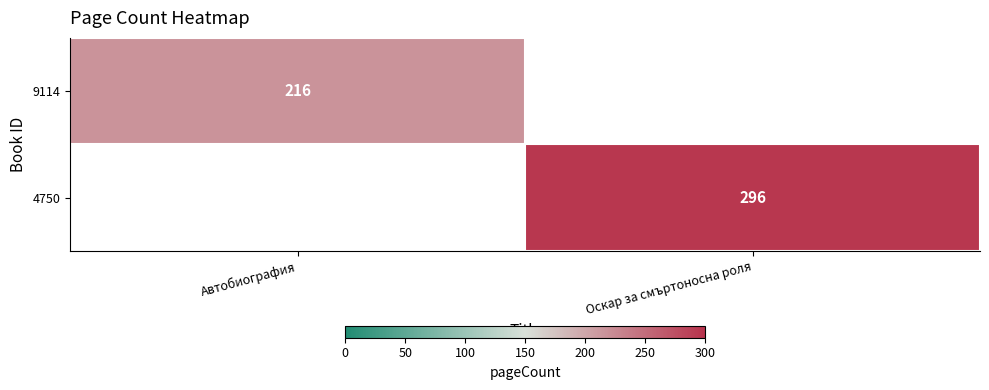

Is it true that 4750 equals 296 at Оскар за смъртоносна роля?

True